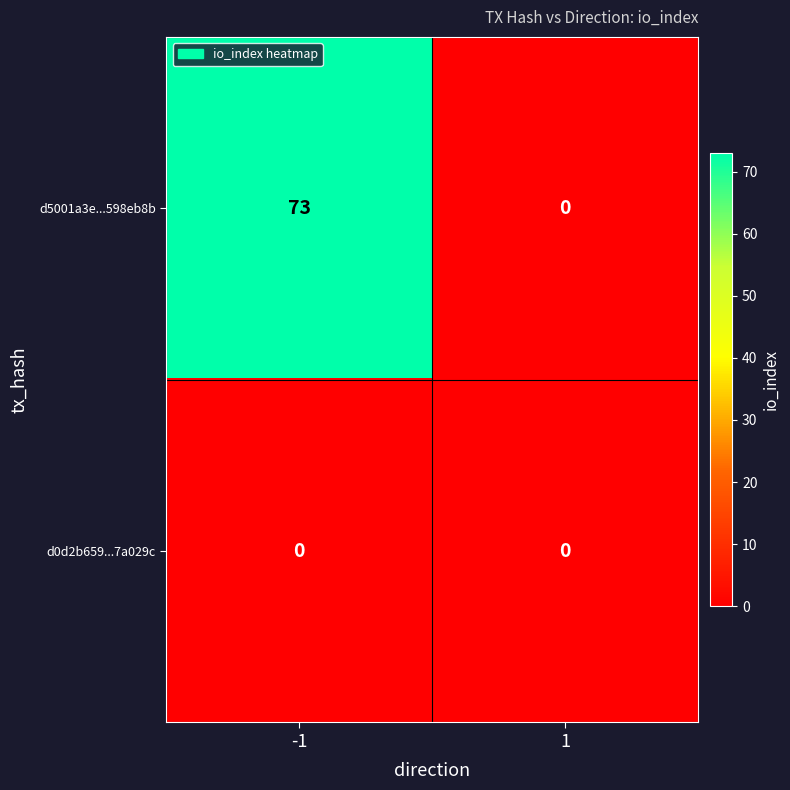

Which series changed the most between -1 and 1?

d5001a3e...598eb8b